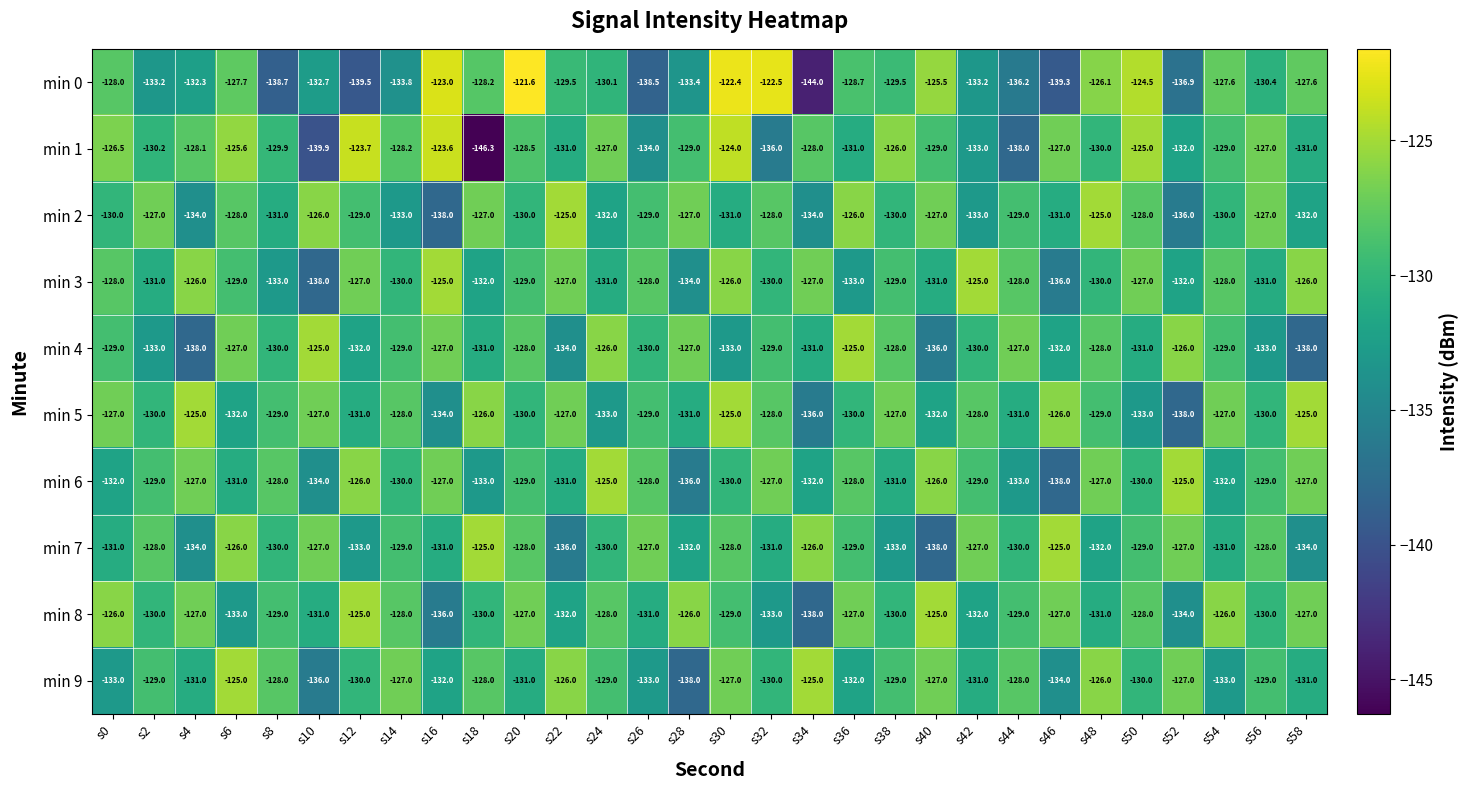

At which category is the sum across all series the highest?

s30